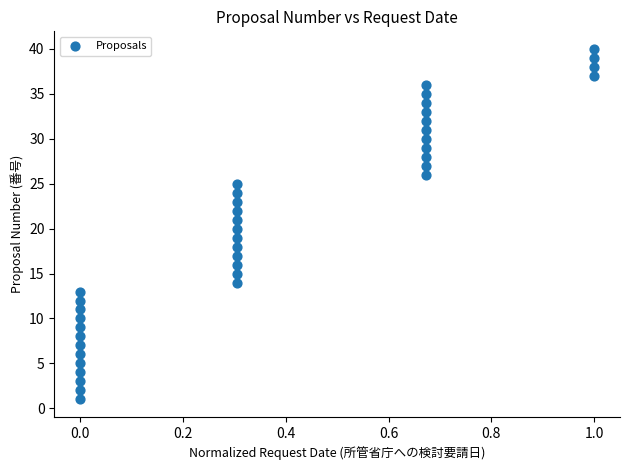

What is the range of Y values (max minus min)?

39